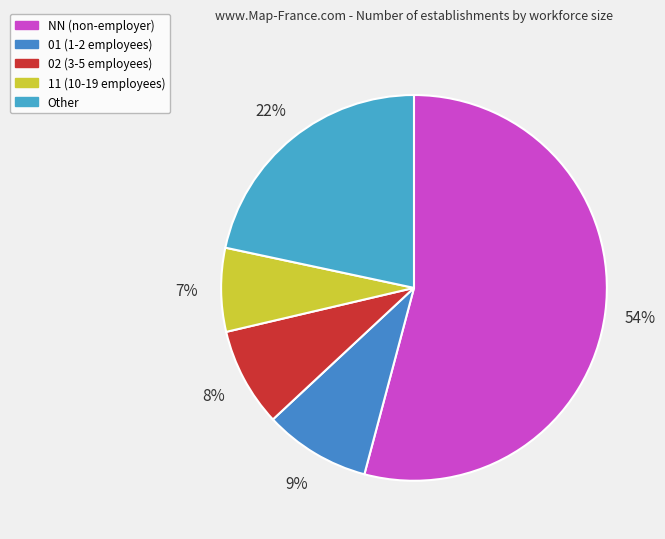

How many slices are in this pie chart?

5